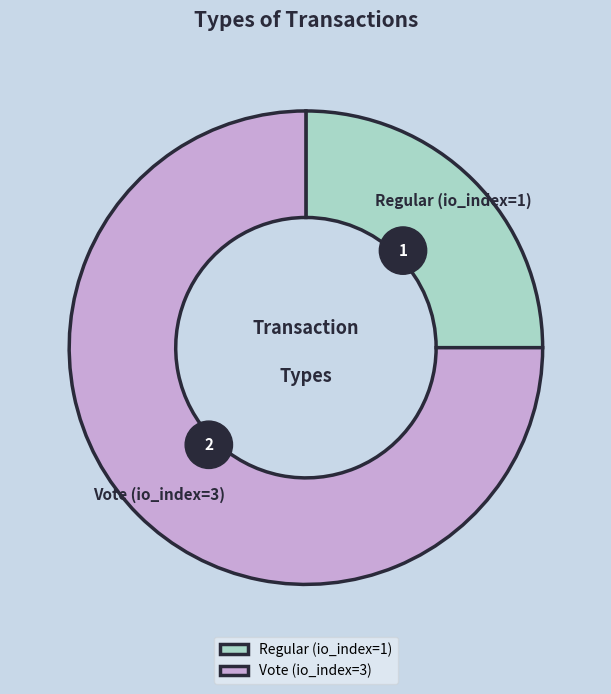

To the nearest percent, what is the difference between the Vote (io_index=3) and Regular (io_index=1) slice percentages?

50%